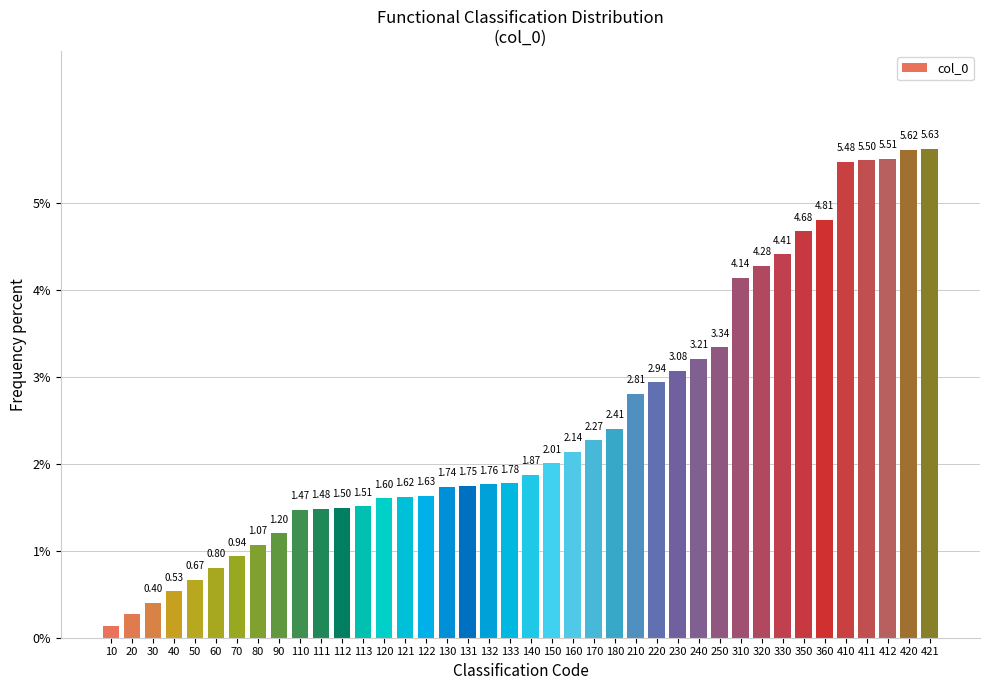

What is the change in value from 140 to 230?

+1.2